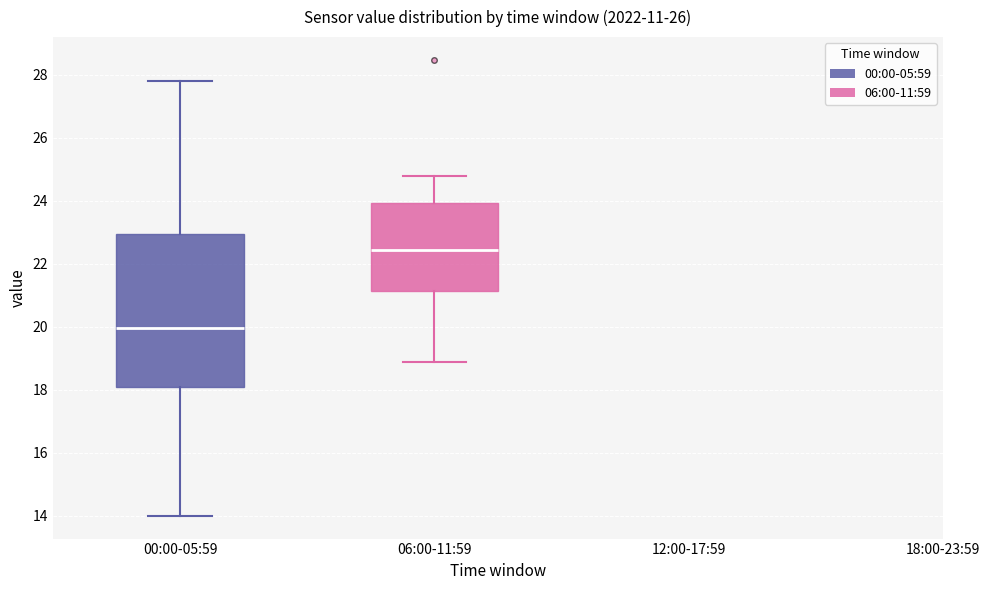

Where is the upper edge of the box for 06:00-11:59 on the y-axis? The values are not printed on the chart, so give them approximately, as read against the axis.

24.0